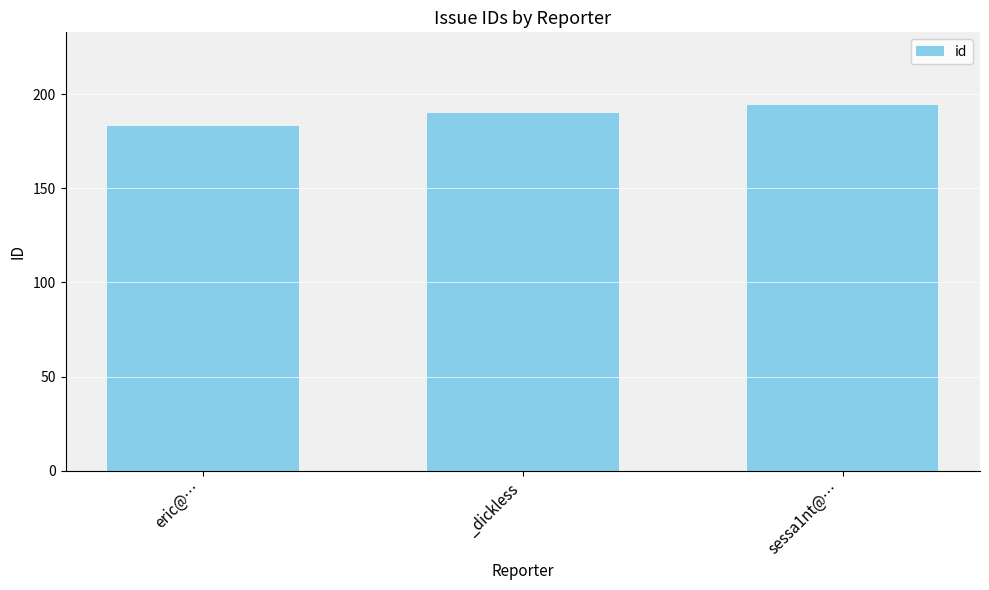

True or false: the data shows 110 at eric@….

False